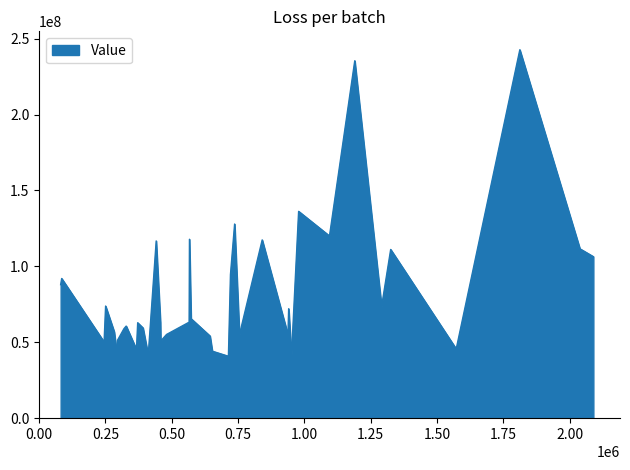

What is the difference between the maximum and minimum values?

202596000